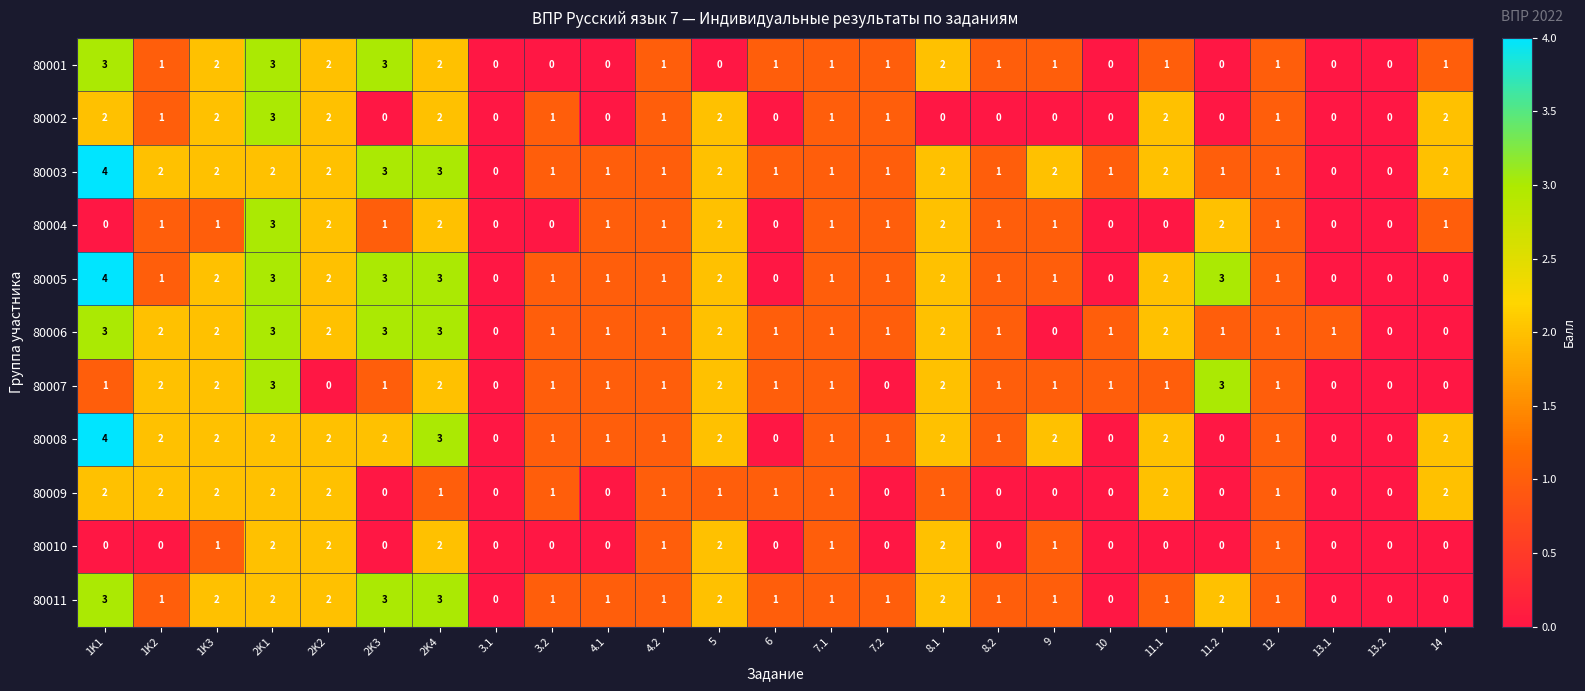

At which label does 80005 first exceed 1?

1K1